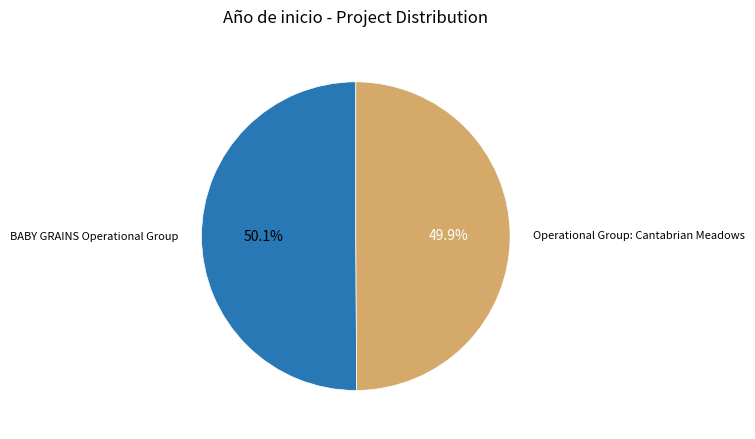

Is there any slice that represents more than half of the pie?

Yes